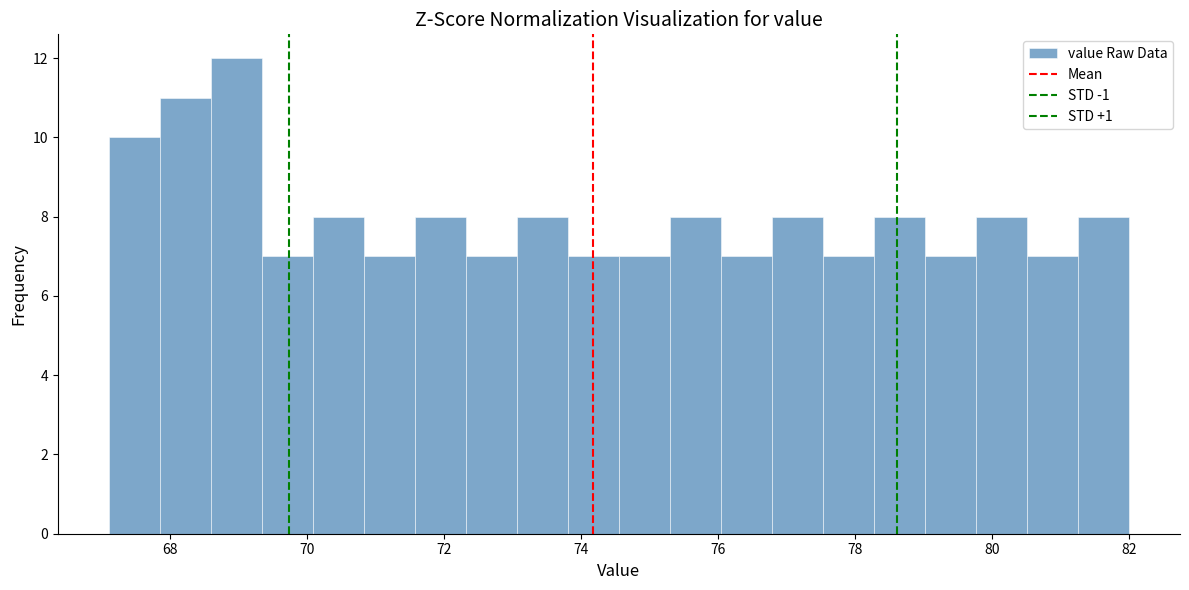

Read against the x-axis, roughly where is the centre of the tallest bar?

69.0